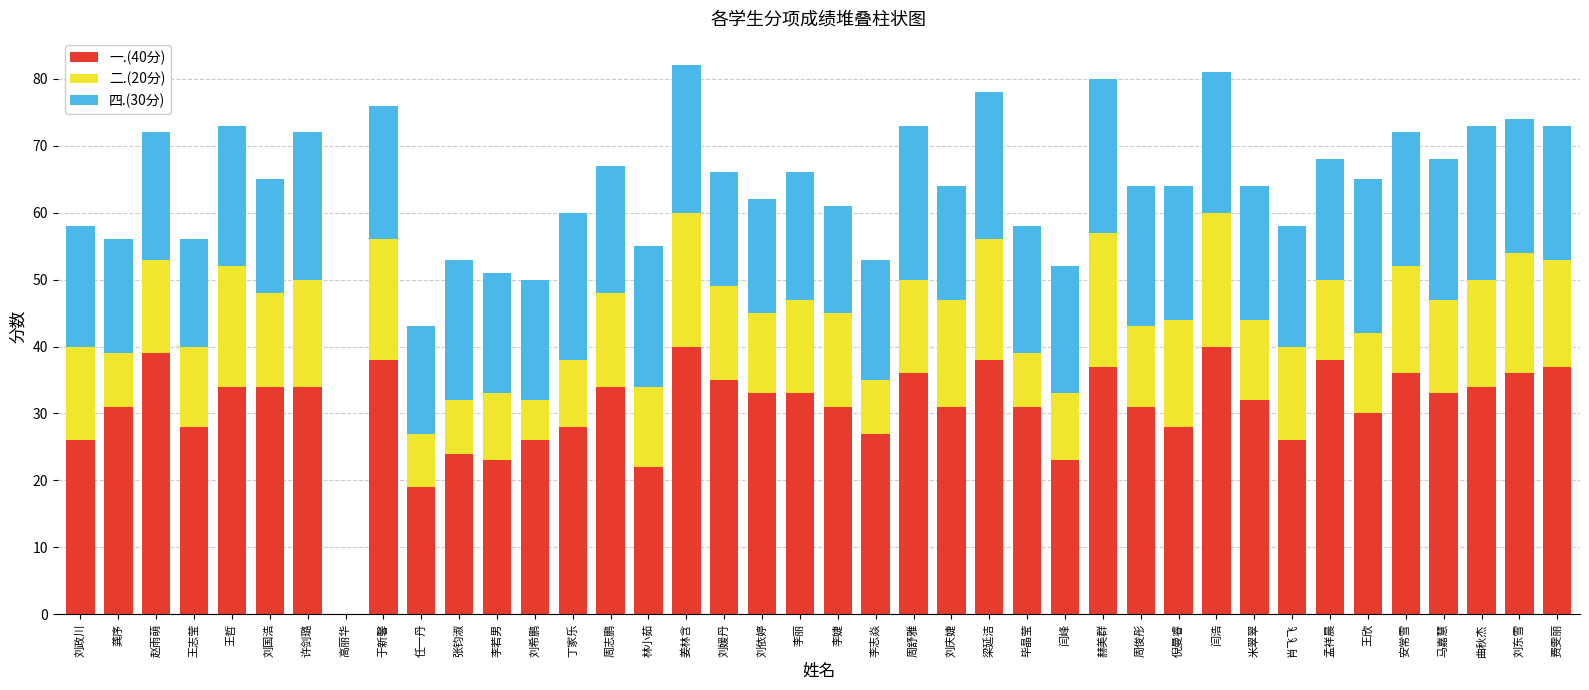

What is the total value across all series at 米翠翠?

64